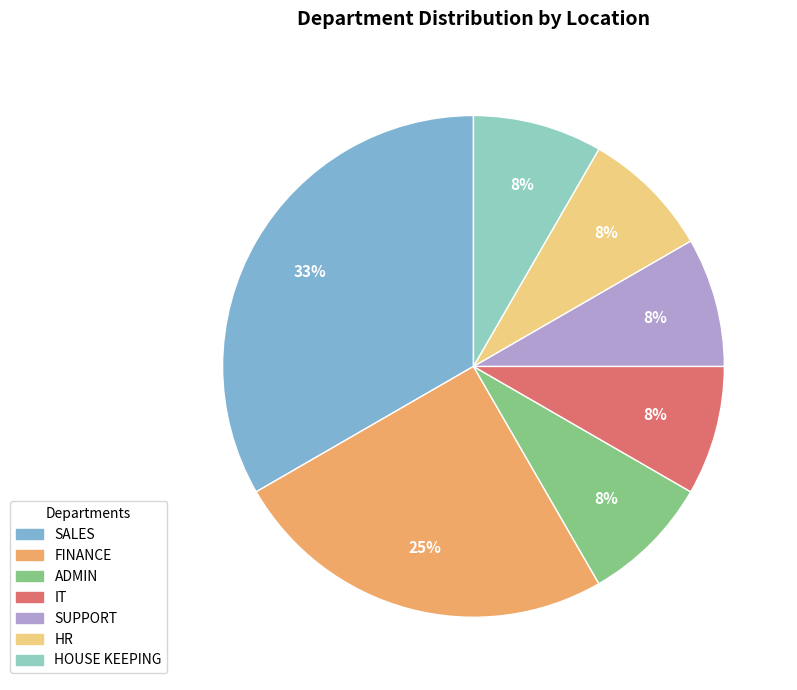

Rank the categories by value from highest to lowest.

SALES, FINANCE, ADMIN, IT, SUPPORT, HR, HOUSE KEEPING